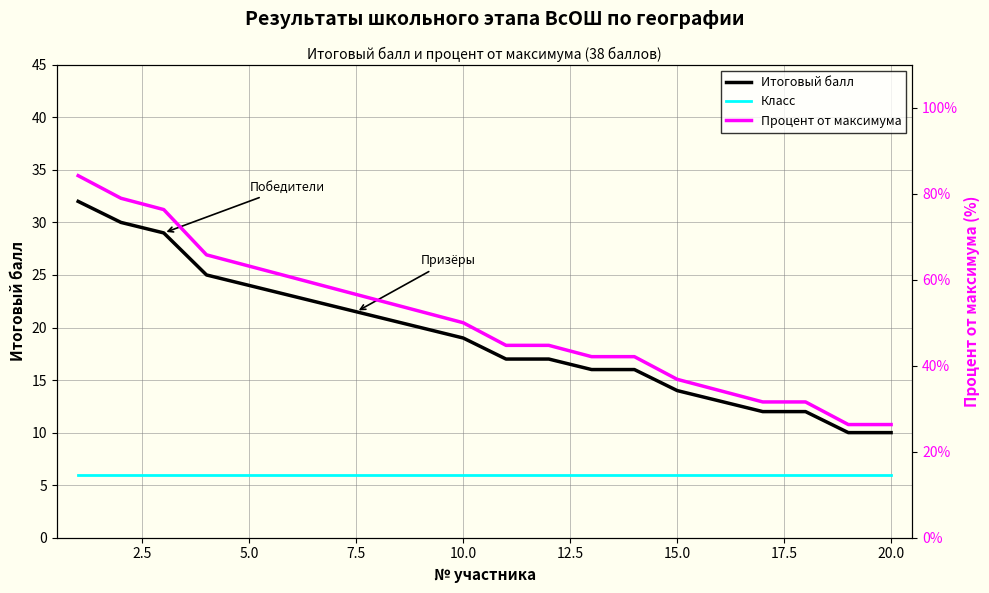

What is the difference between the second highest and second lowest values in the Итоговый балл series?

20.0